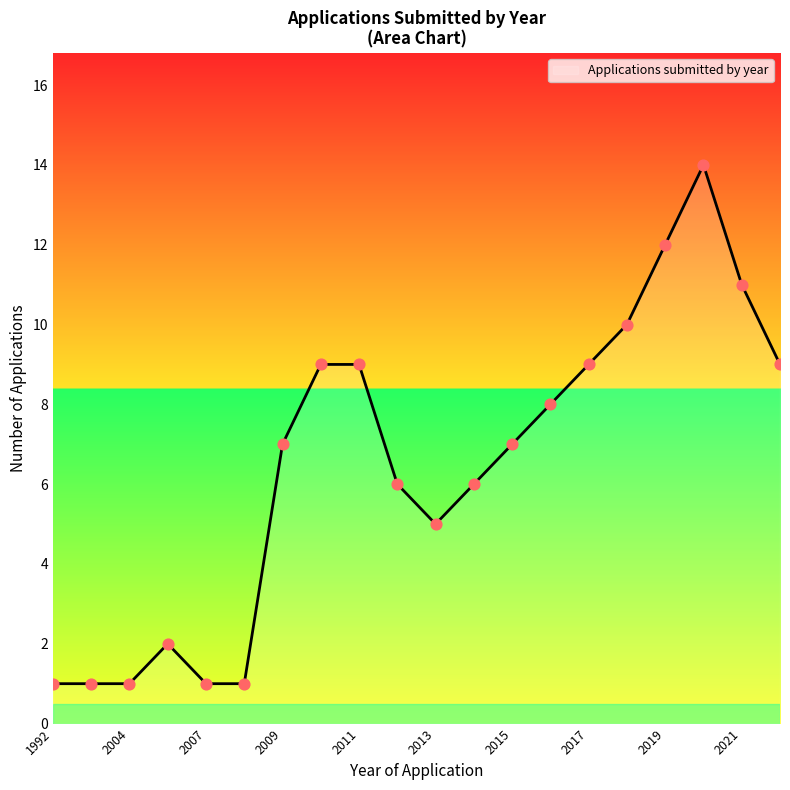

What is the greatest value displayed?

14